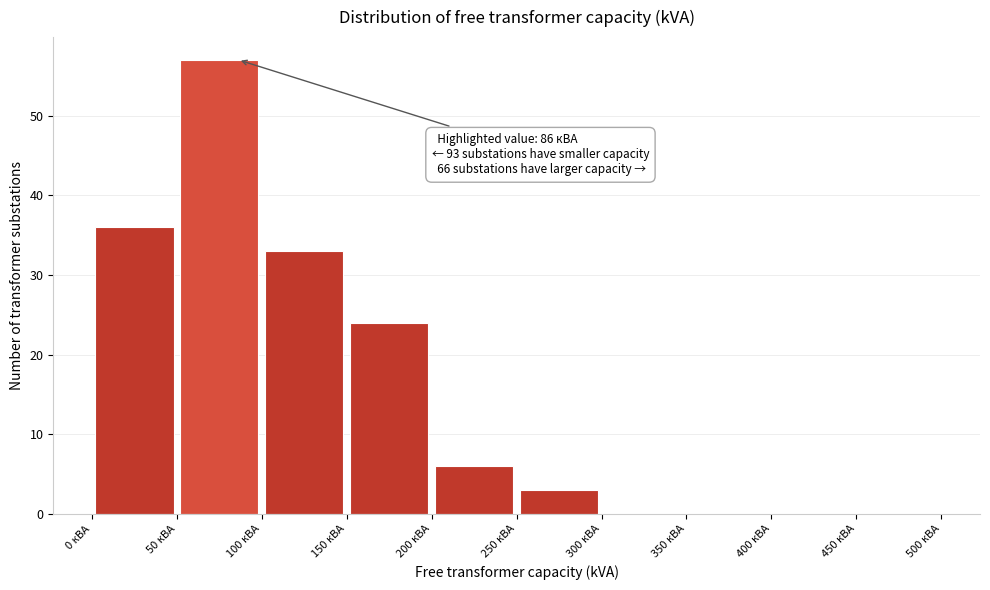

Which range on the x-axis has the tallest bar?

50 to 100